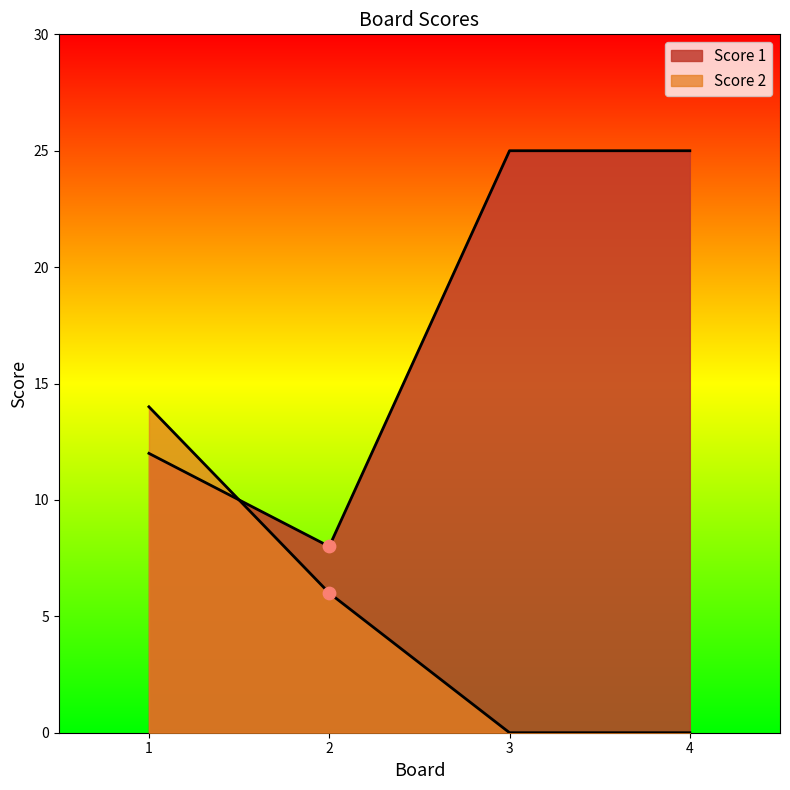

Which series contains the lowest Y value?

Score 2